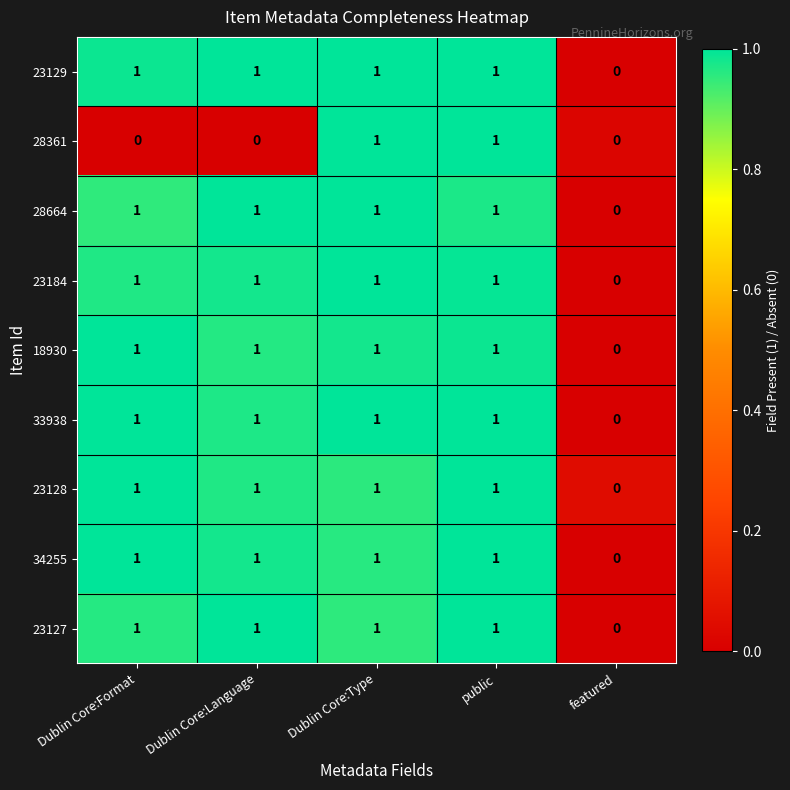

The 34255 series shows 0 at featured. True or false?

True